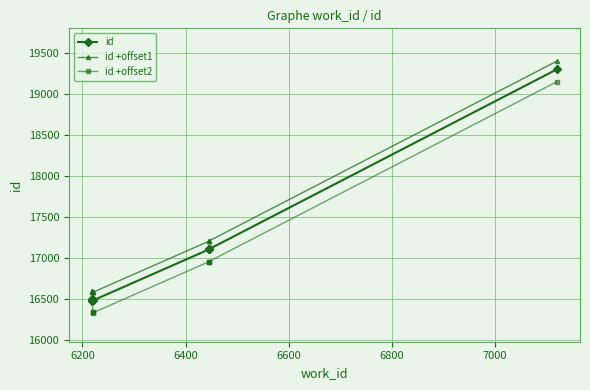

True or false: id +offset2 and id +offset1 cross at least once.

False